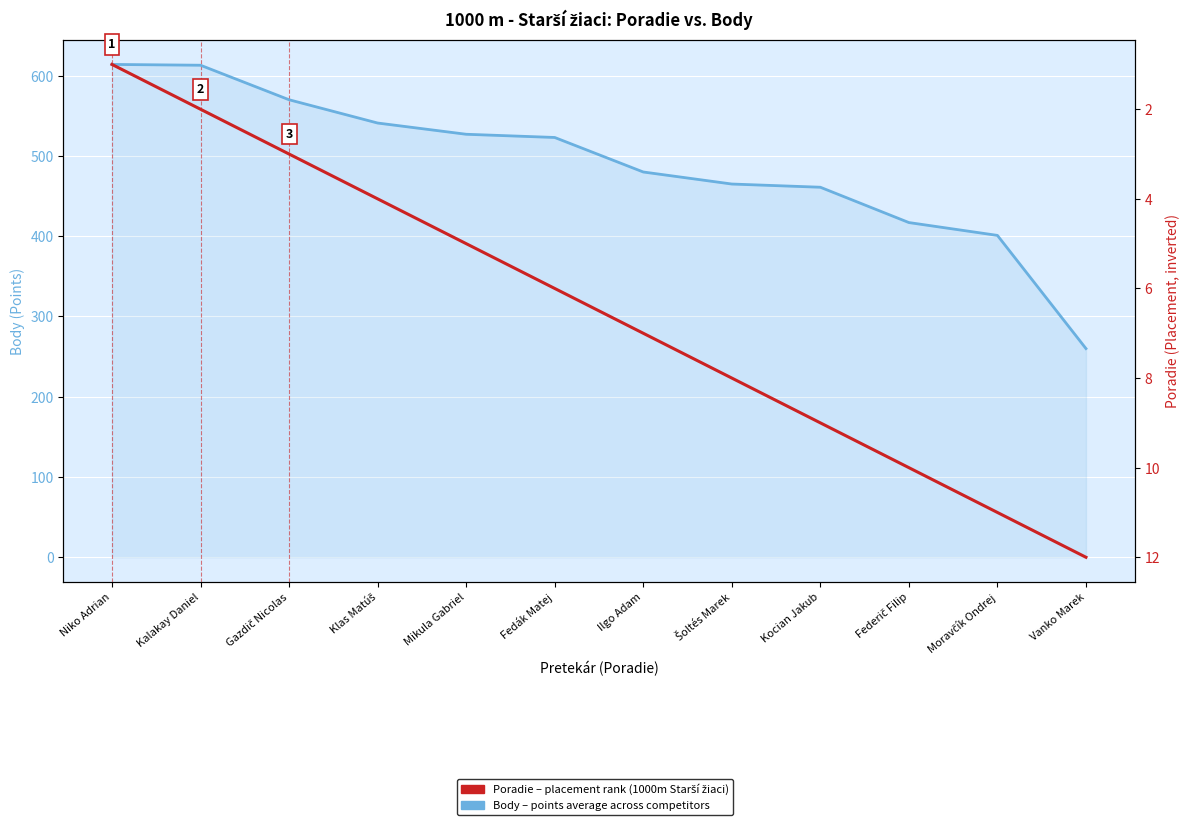

Reading left to right, what are all the values shown in this chart?

Body (points scored): Niko Adrian=614	Kalakay Daniel=613	Gazdič Nicolas=570	Klas Matúš=541	Mikula Gabriel=527	Fedák Matej=523	Ilgo Adam=480	Šoltés Marek=465	Kocian Jakub=461	Federič Filip=417	Moravčík Ondrej=401	Vanko Marek=260
Poradie (Placement): Niko Adrian=1	Kalakay Daniel=2	Gazdič Nicolas=3	Klas Matúš=4	Mikula Gabriel=5	Fedák Matej=6	Ilgo Adam=7	Šoltés Marek=8	Kocian Jakub=9	Federič Filip=10	Moravčík Ondrej=11	Vanko Marek=12